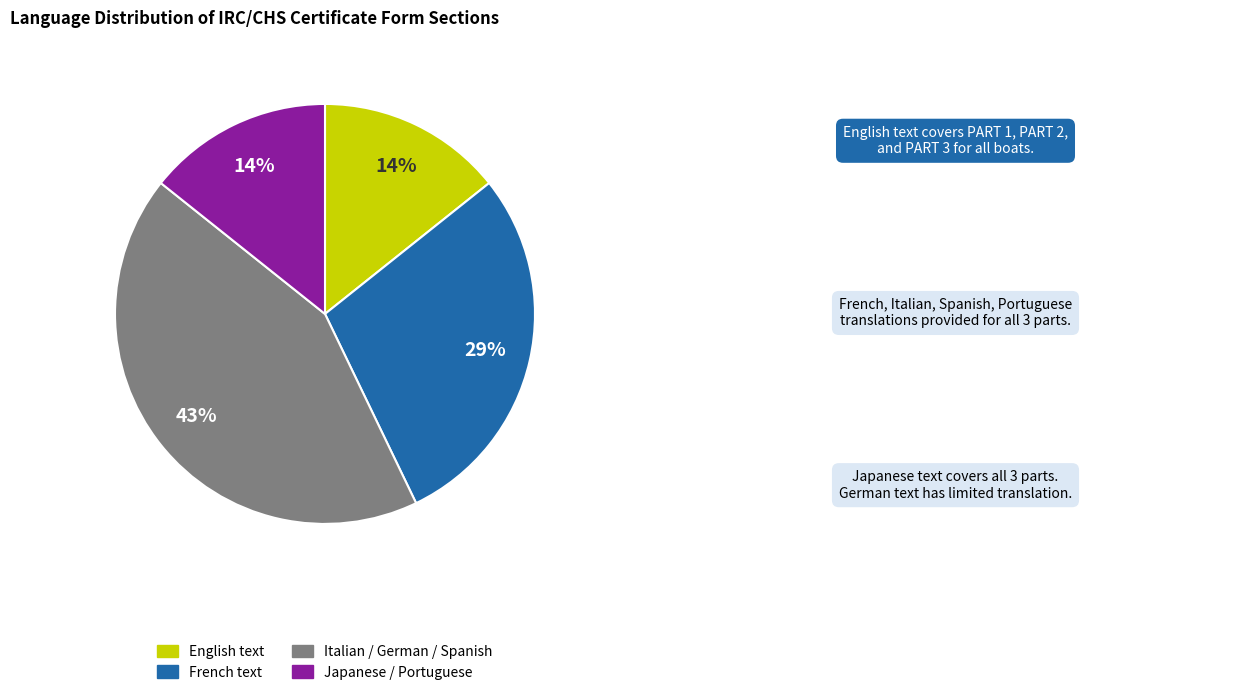

How many segments does this pie chart have?

4